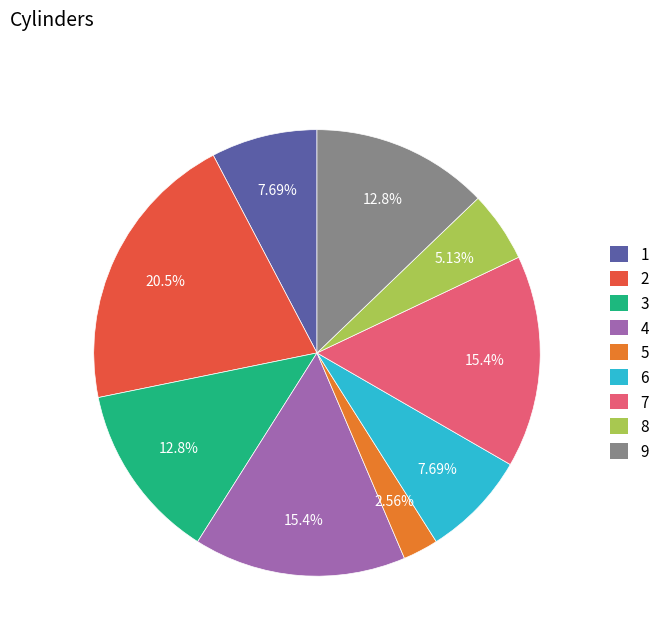

Combined, what portion of the pie is 5 and 2?

23.1%